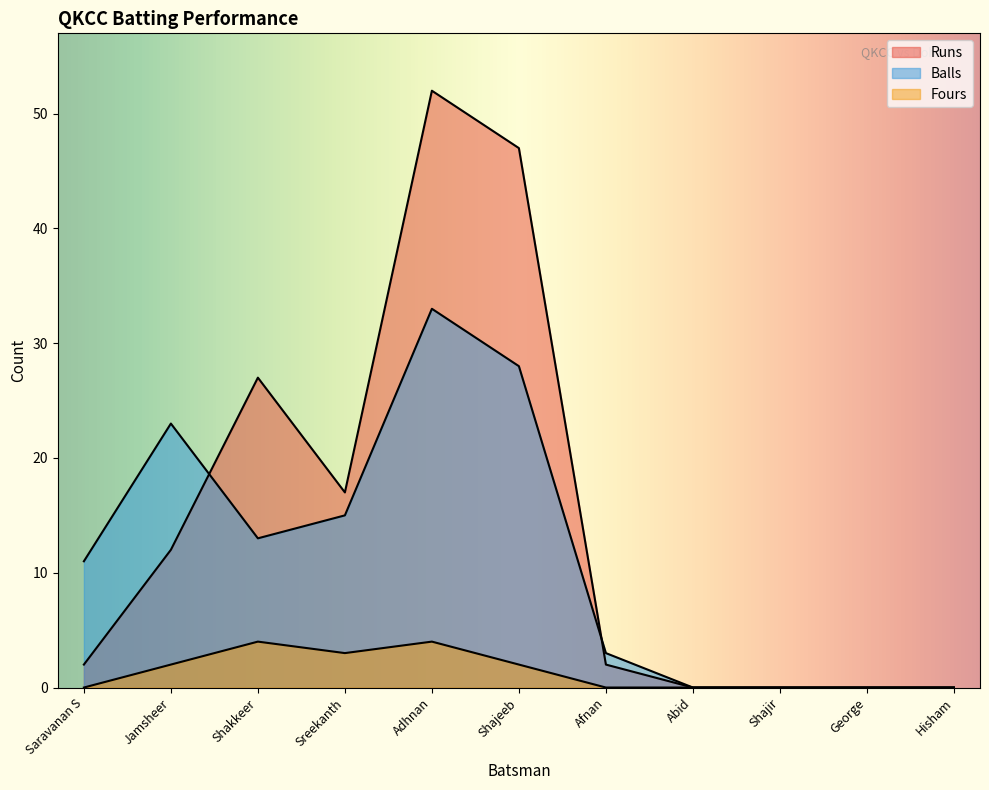

True or false: Balls and Fours intersect in this chart.

False